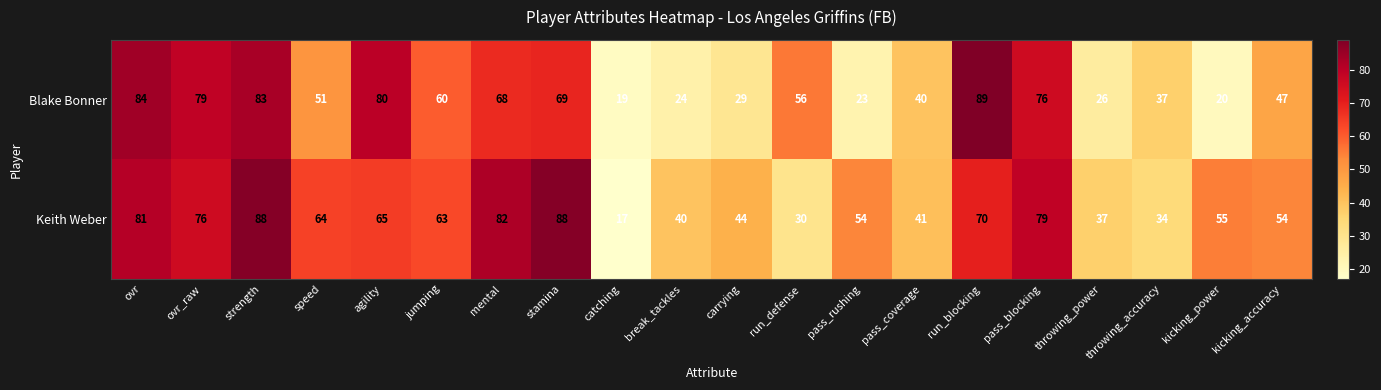

What is the maximum value shown in the chart?

89